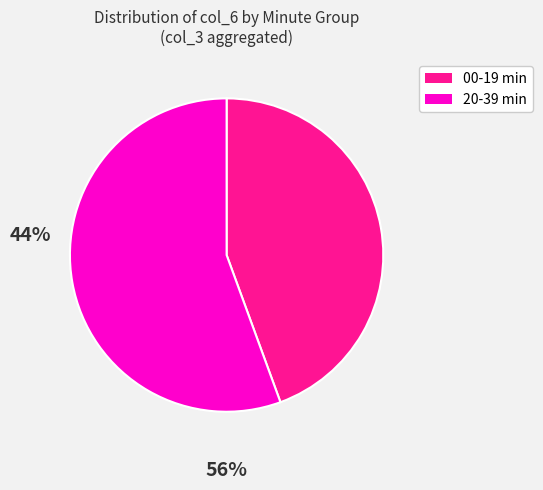

Does any single category account for the majority?

Yes